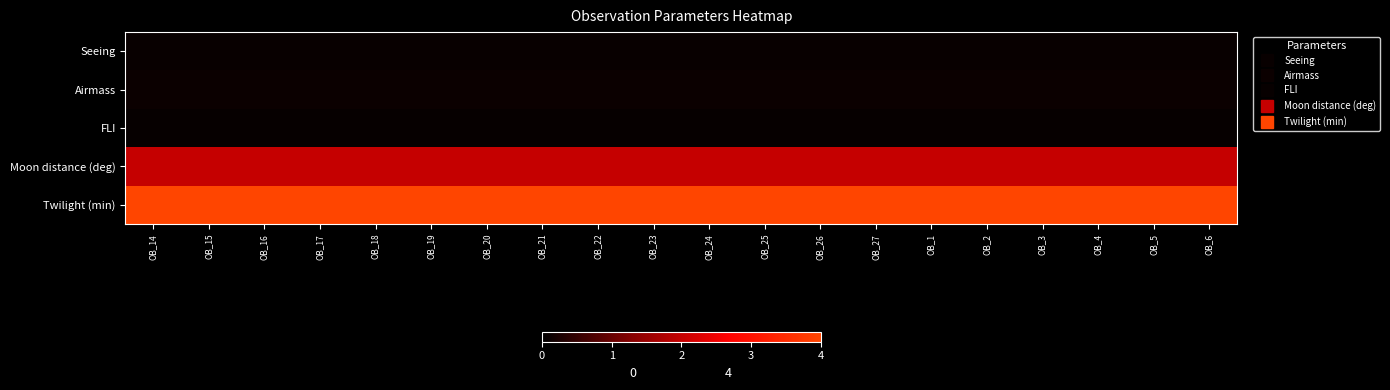

What is the difference between the highest and lowest values at OB_4?

3.9